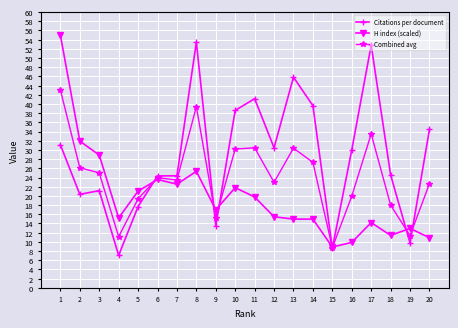

What is the difference between the H index (scaled) values at 1 and 7?

32.4